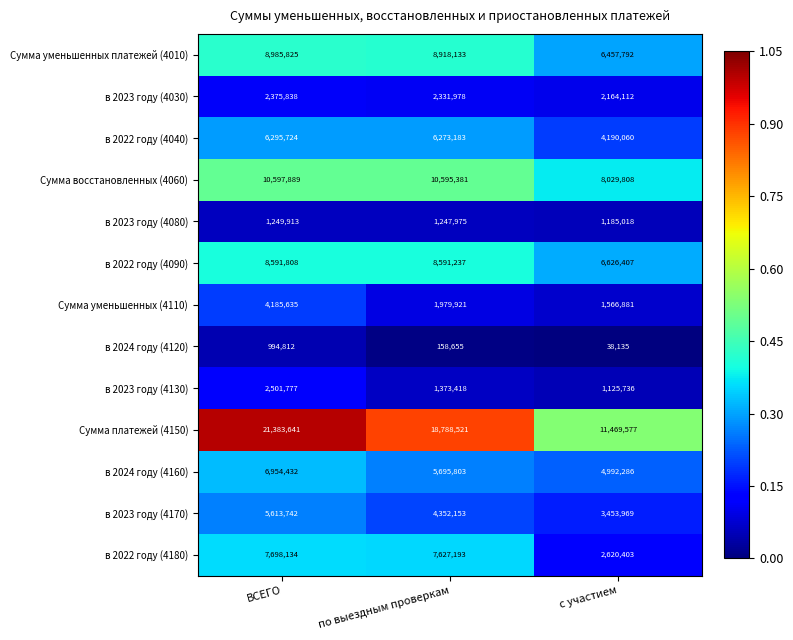

Is it true that в 2022 году (4040) equals 5473724 at с участием?

False